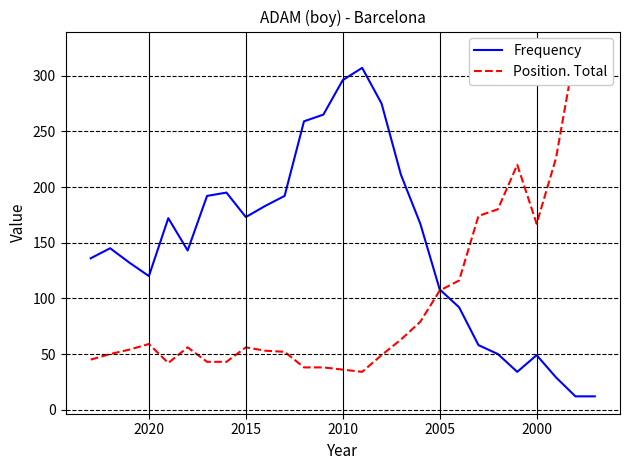

What is the sum of all Frequency values?

4007